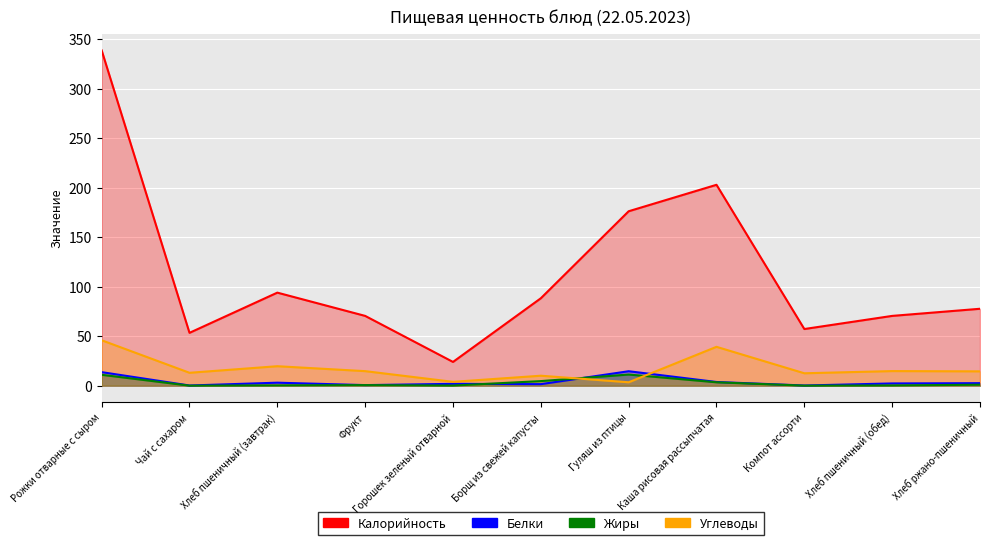

True or false: Калорийность and Белки cross at least once.

False